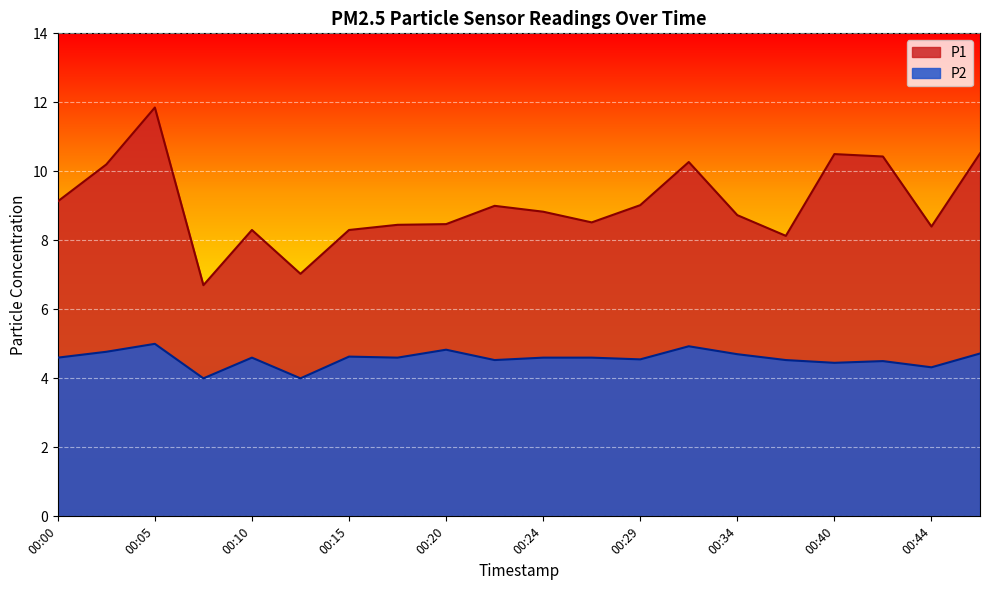

Which label corresponds to the smallest value in the chart?

00:07